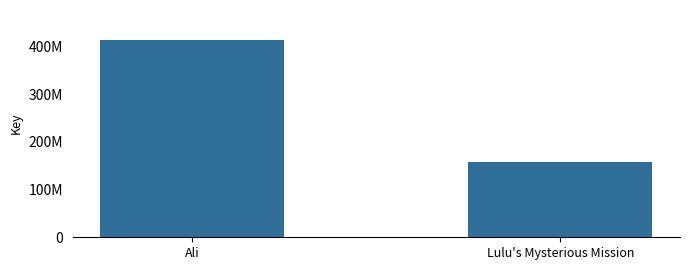

What is the ratio of the value at Lulu's Mysterious Mission to the value at Ali?

0.4